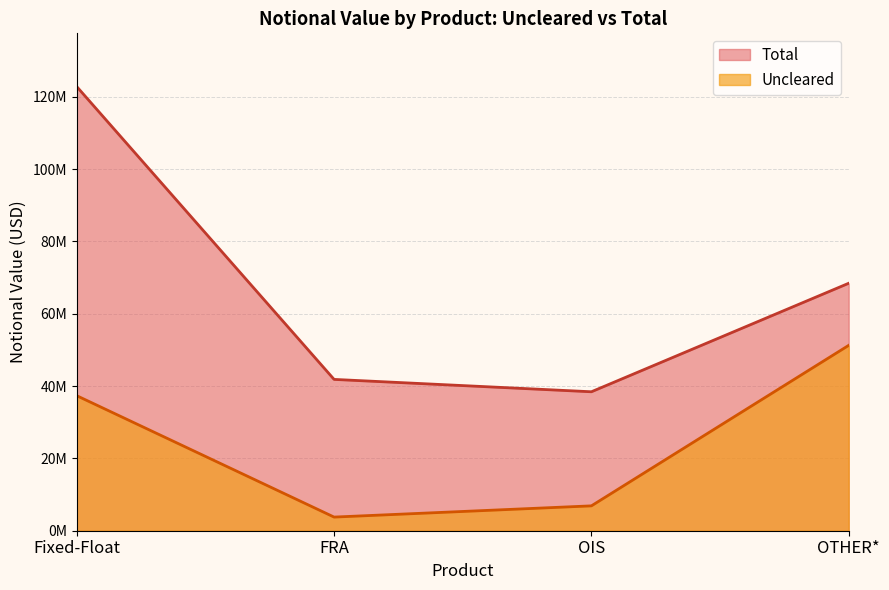

At which category is the sum across all series the highest?

Fixed-Float